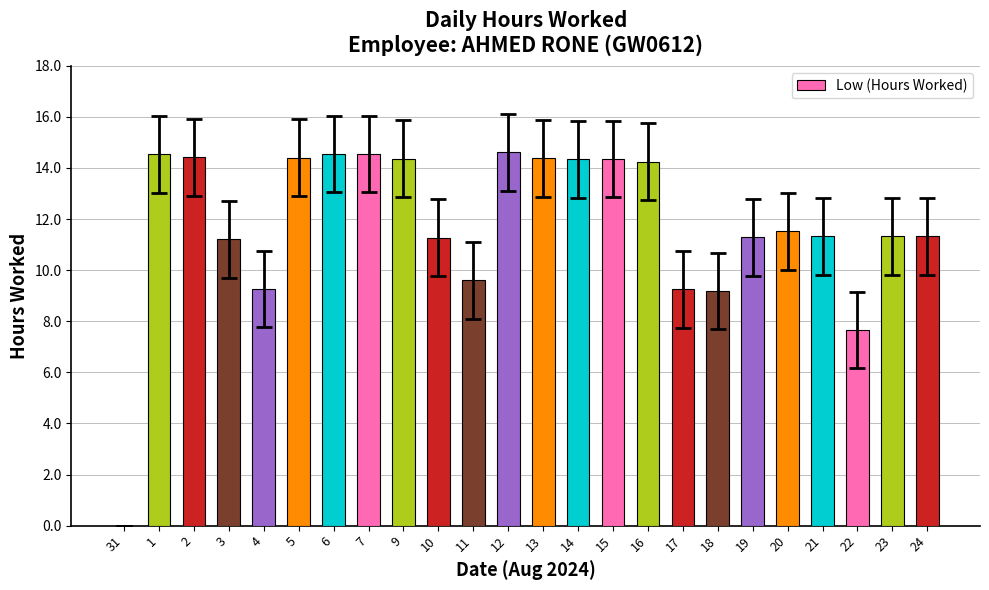

What is the ratio of the value at 5 to the value at 21?

1.3